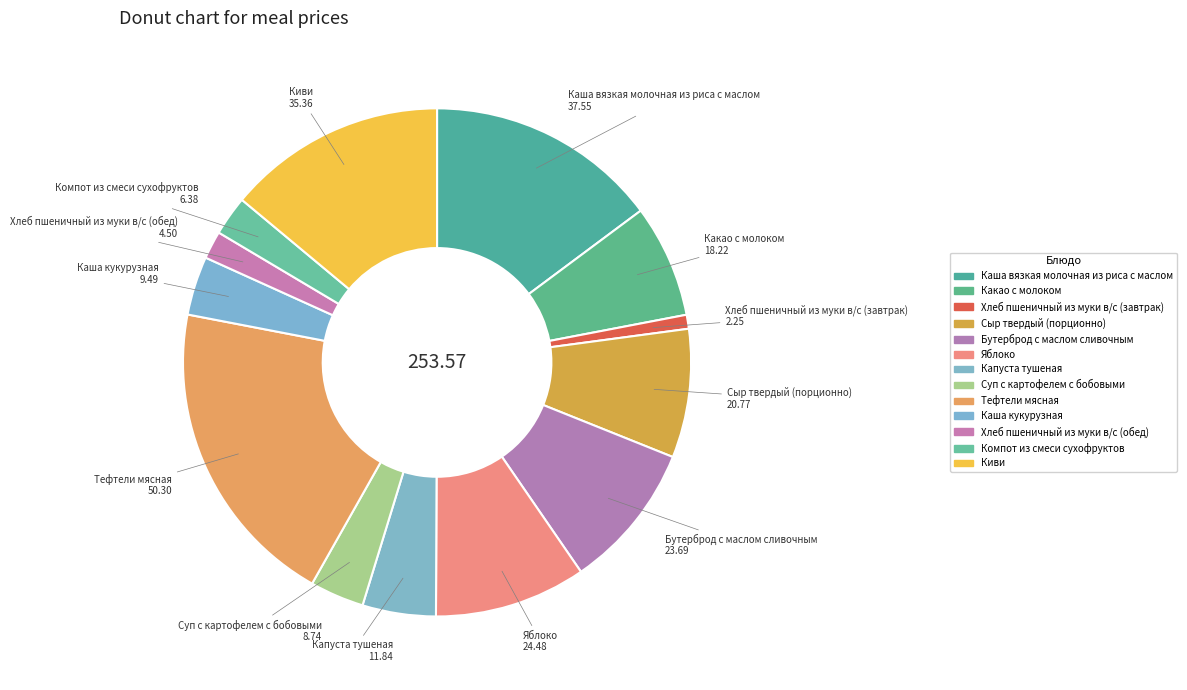

Count the number of slices in the pie.

13